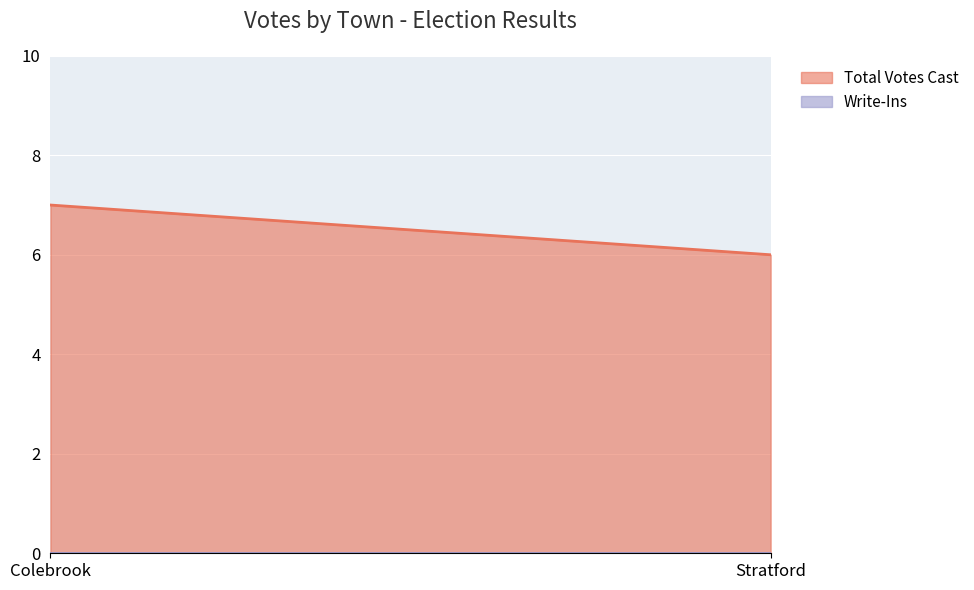

List the series in order of their overall mean, lowest first.

Write-Ins, Total Votes Cast